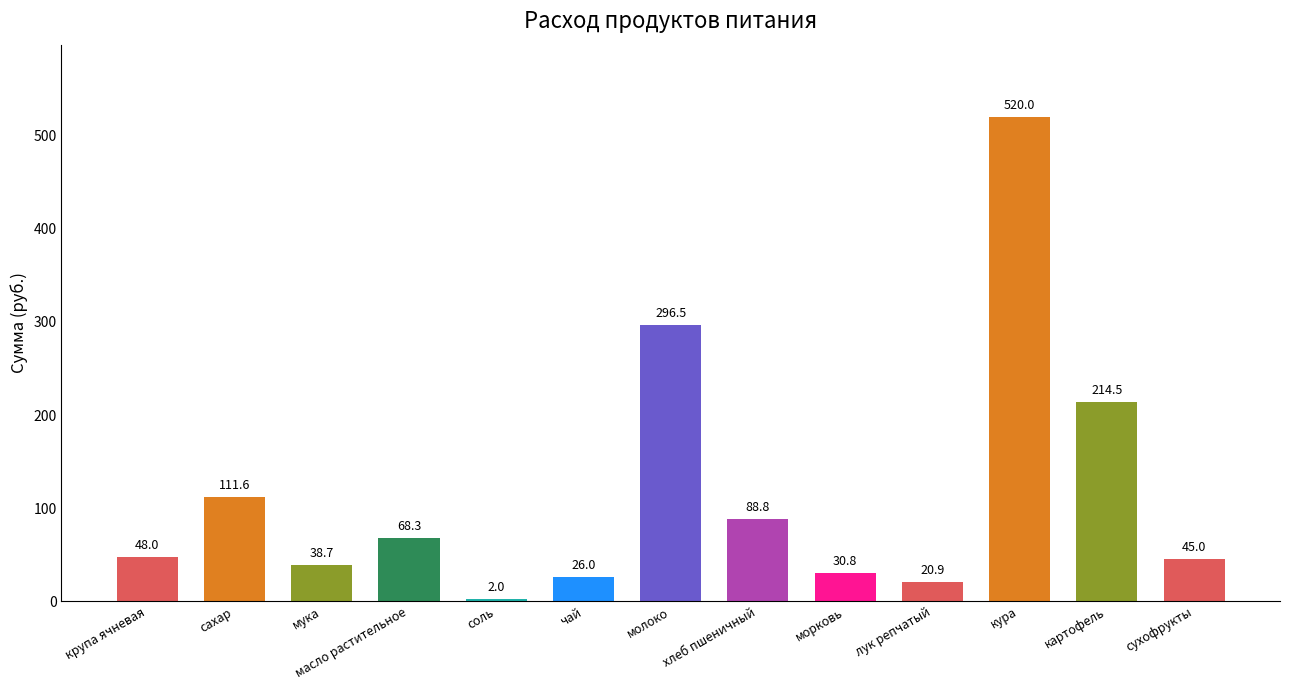

What is the maximum value shown in the chart?

520.0